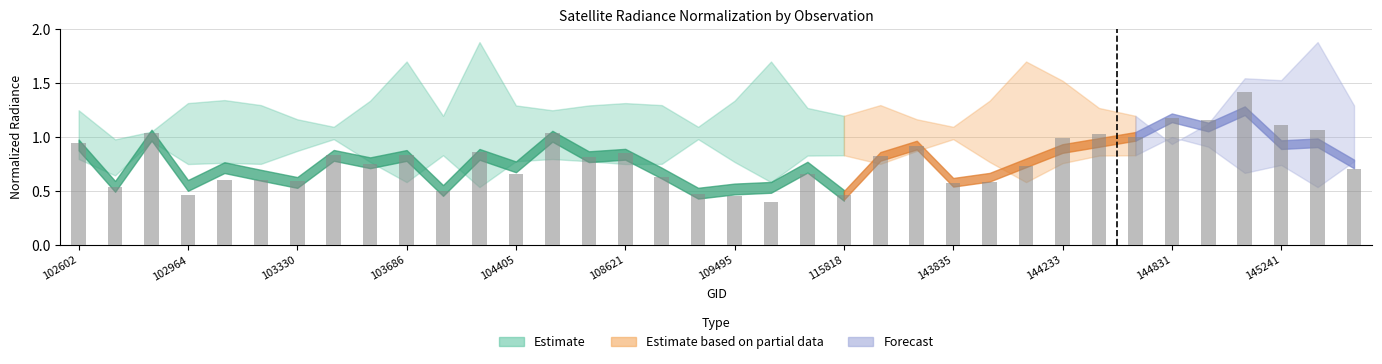

What is the maximum value shown in the chart?

1.4